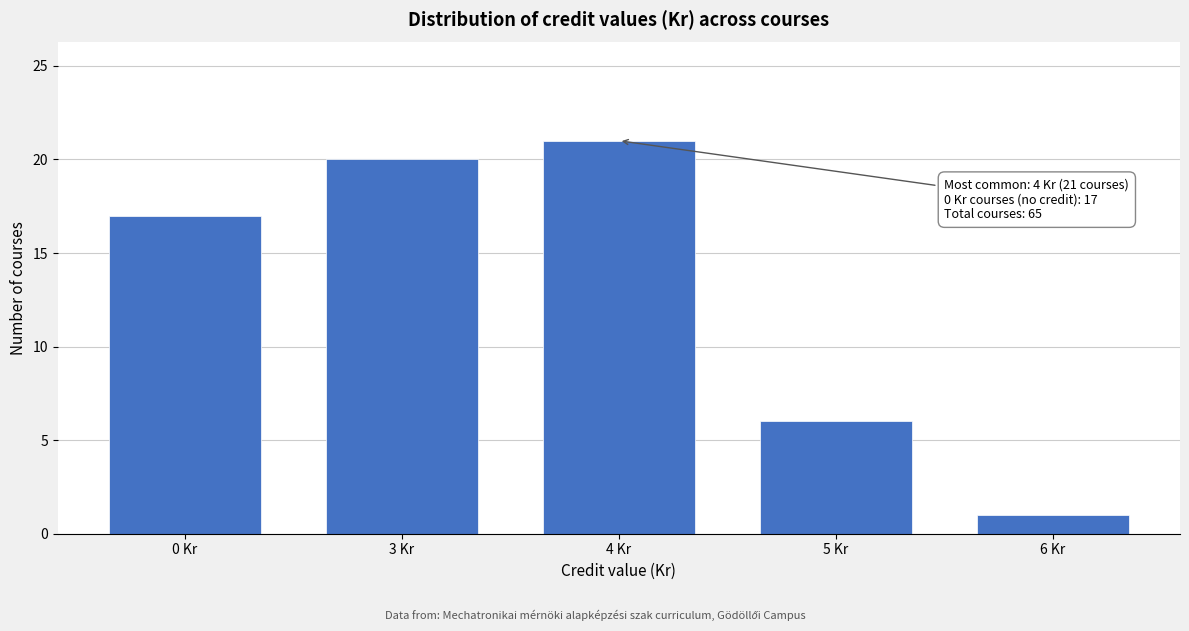

Reading left to right, transcribe all the data shown in this chart.

0 Kr=17	3 Kr=20	4 Kr=21	5 Kr=6	6 Kr=1